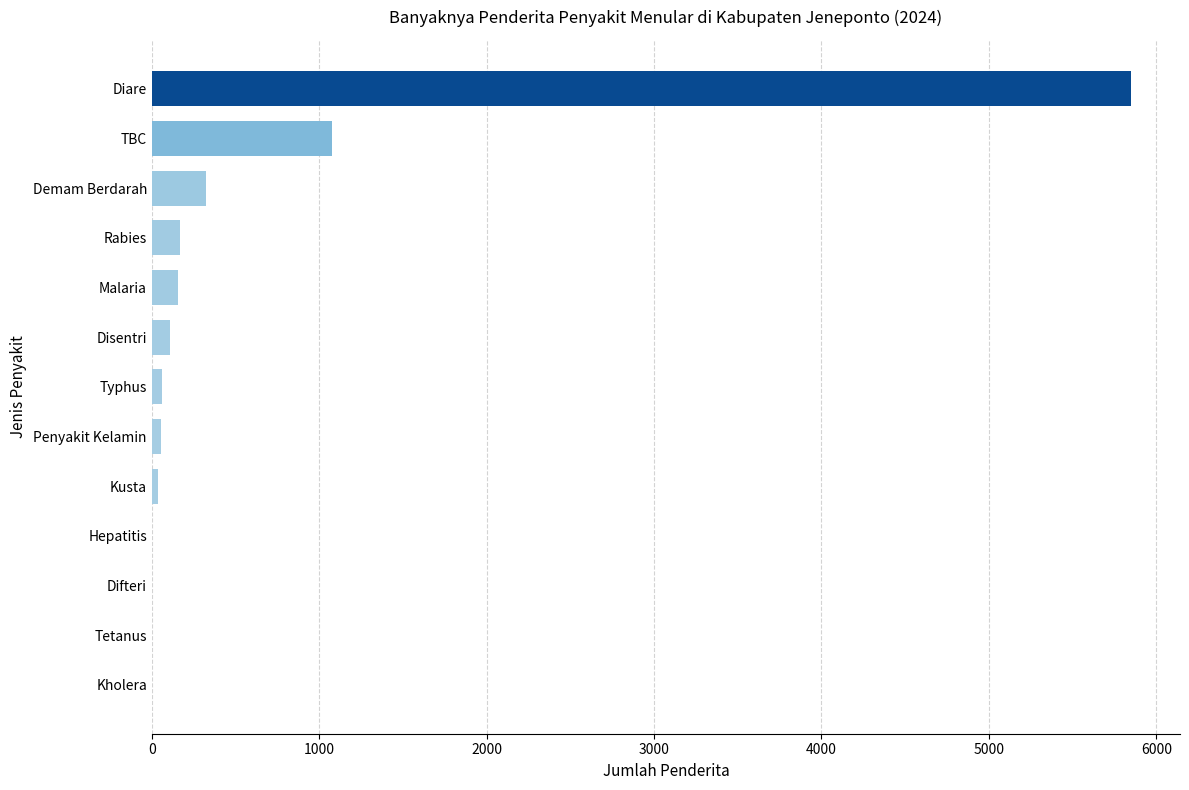

How many categories are shown in the chart?

13